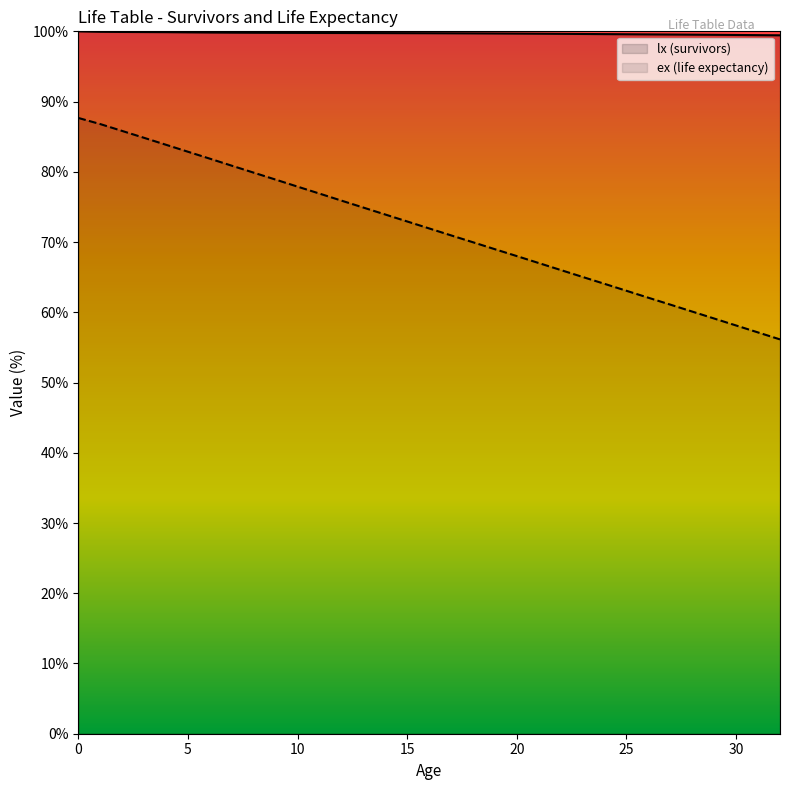

Does the chart have visible grid lines?

No